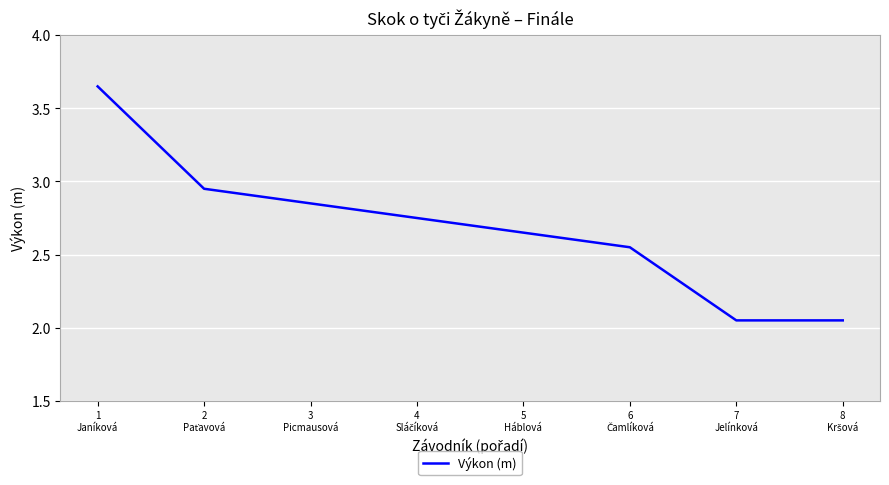

What is the average value?

2.7